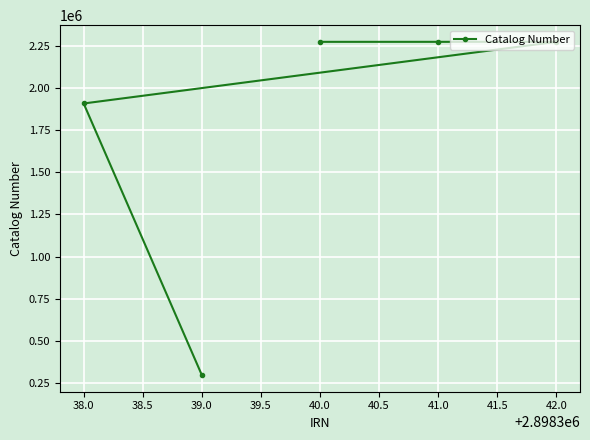

What is the smallest value displayed?

297206